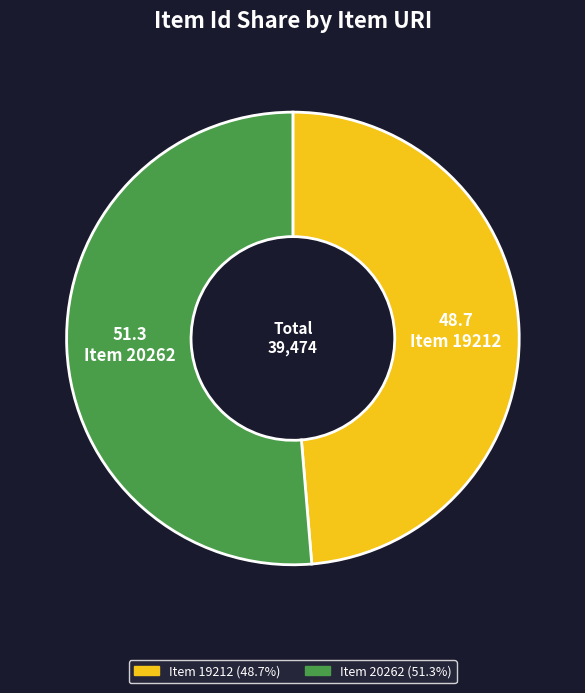

Is the sum of Item 19212 and Item 20262 greater than half?

Yes